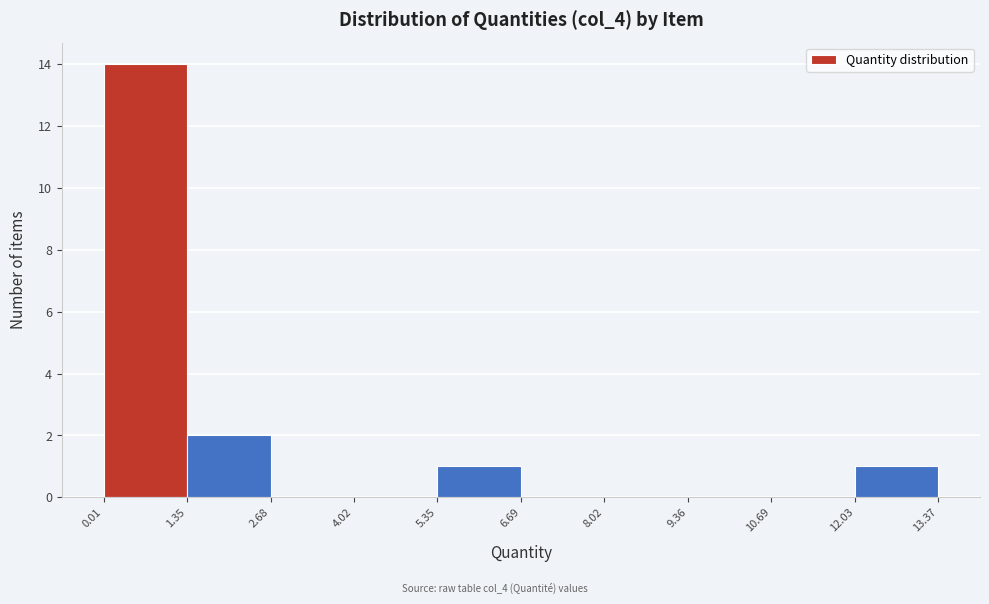

Reading left to right, transcribe this chart: for each bar, give the range it covers on the x-axis and its height. The values are not printed on the chart, so give them approximately, as read against the axis.

0.01 to 1.35: 14
1.35 to 2.68: 2
2.68 to 4.02: 0
4.02 to 5.35: 0
5.35 to 6.69: 1
6.69 to 8.02: 0
8.02 to 9.36: 0
9.36 to 10.69: 0
10.69 to 12.03: 0
12.03 to 13.37: 1